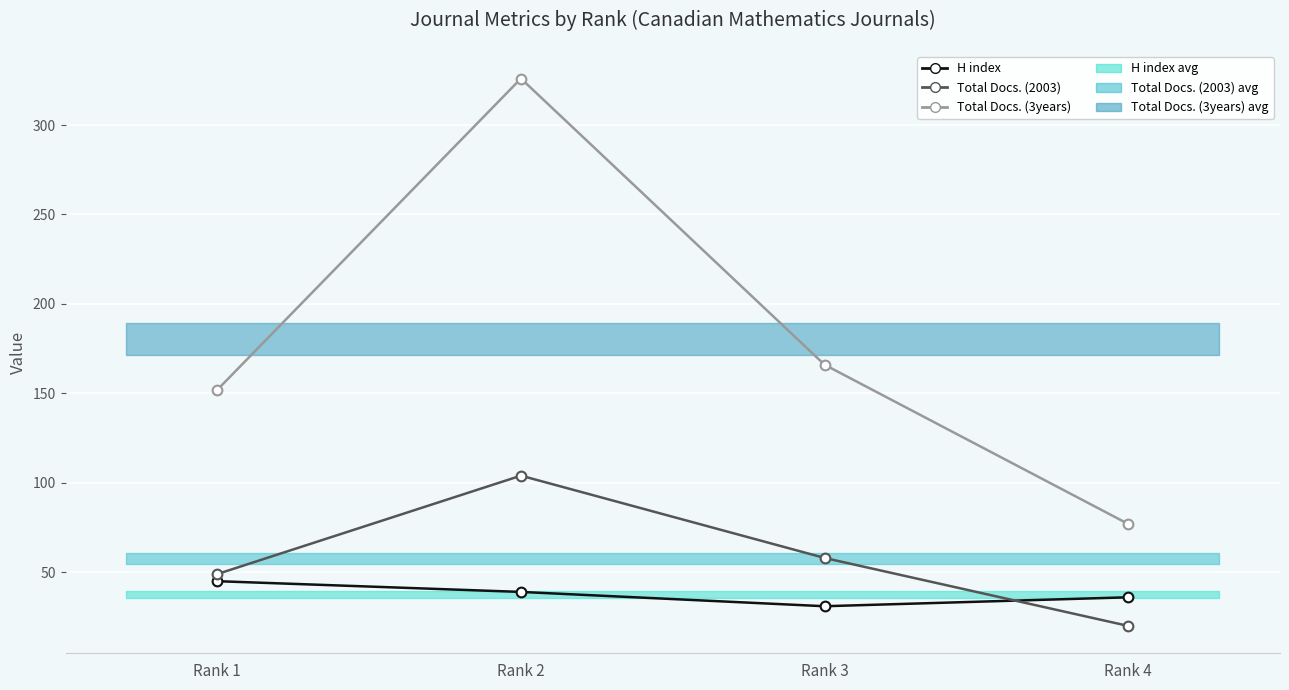

Where does the Total Docs. (3years) series first go above 166?

Rank 2